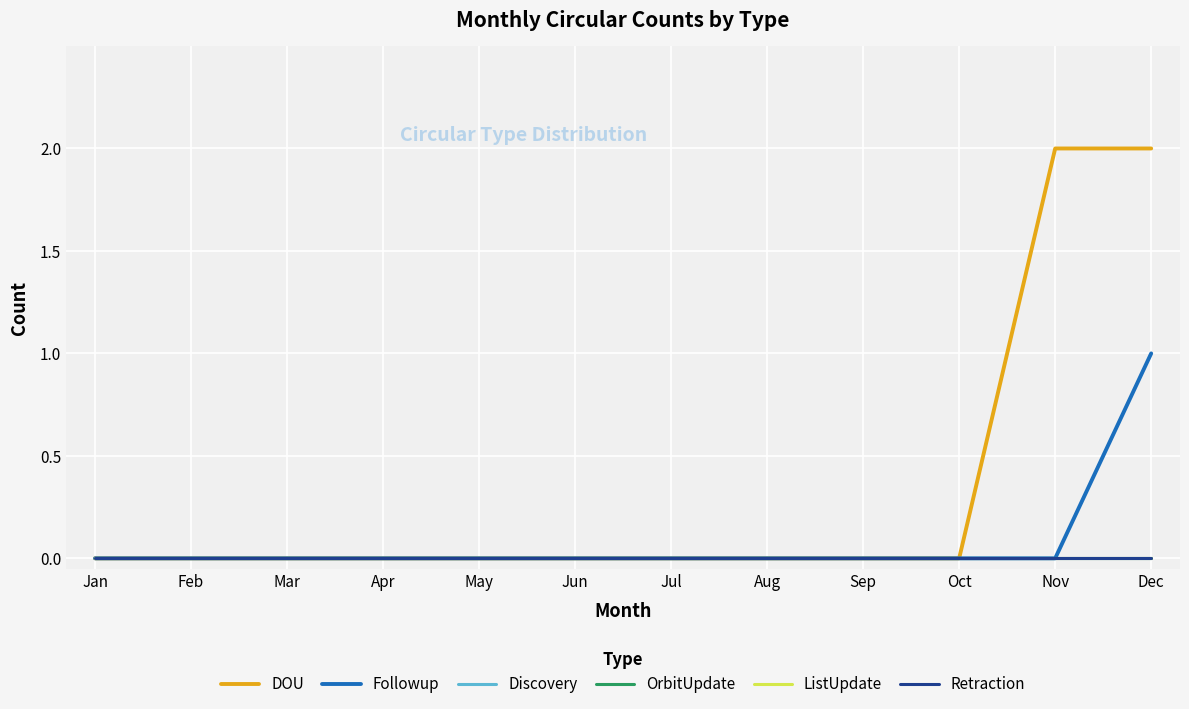

At which category is the sum across all series the highest?

Dec